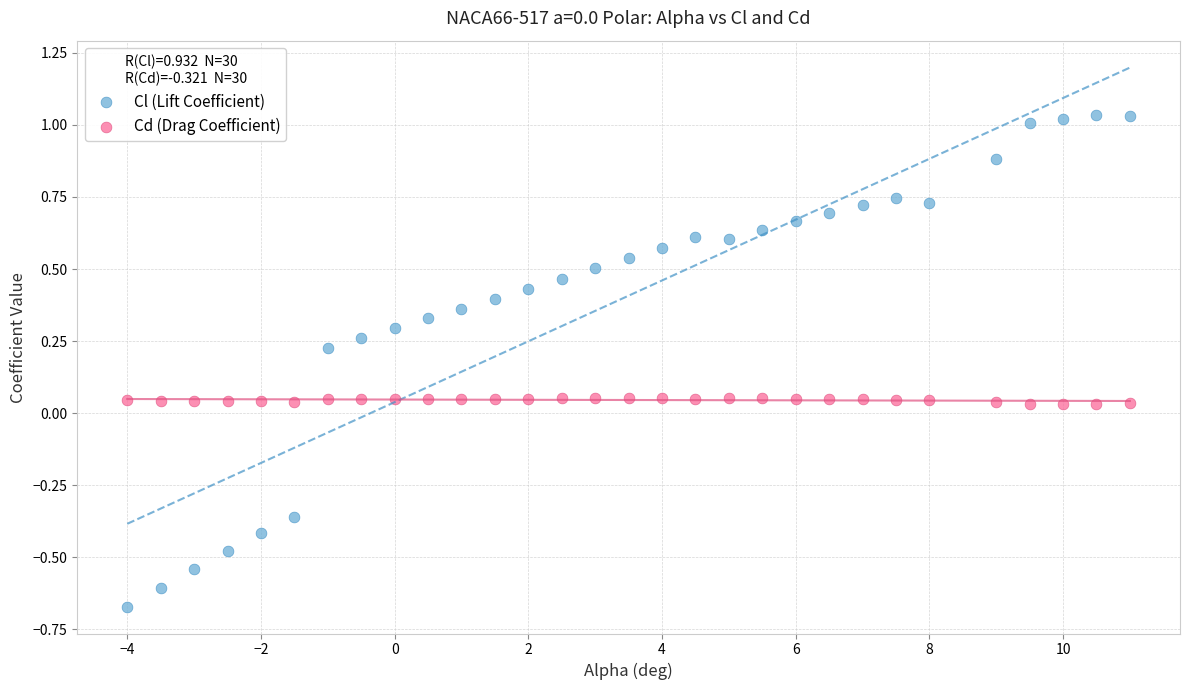

What are all the series names shown in the legend?

Cl (Lift Coefficient), Cd (Drag Coefficient)